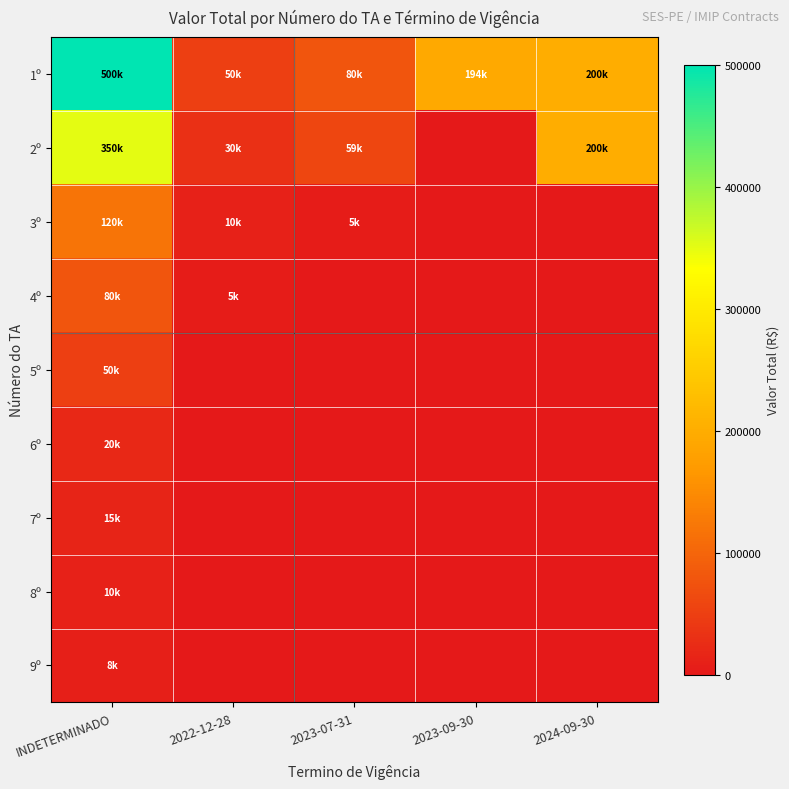

Which series has the largest total across all categories?

1º